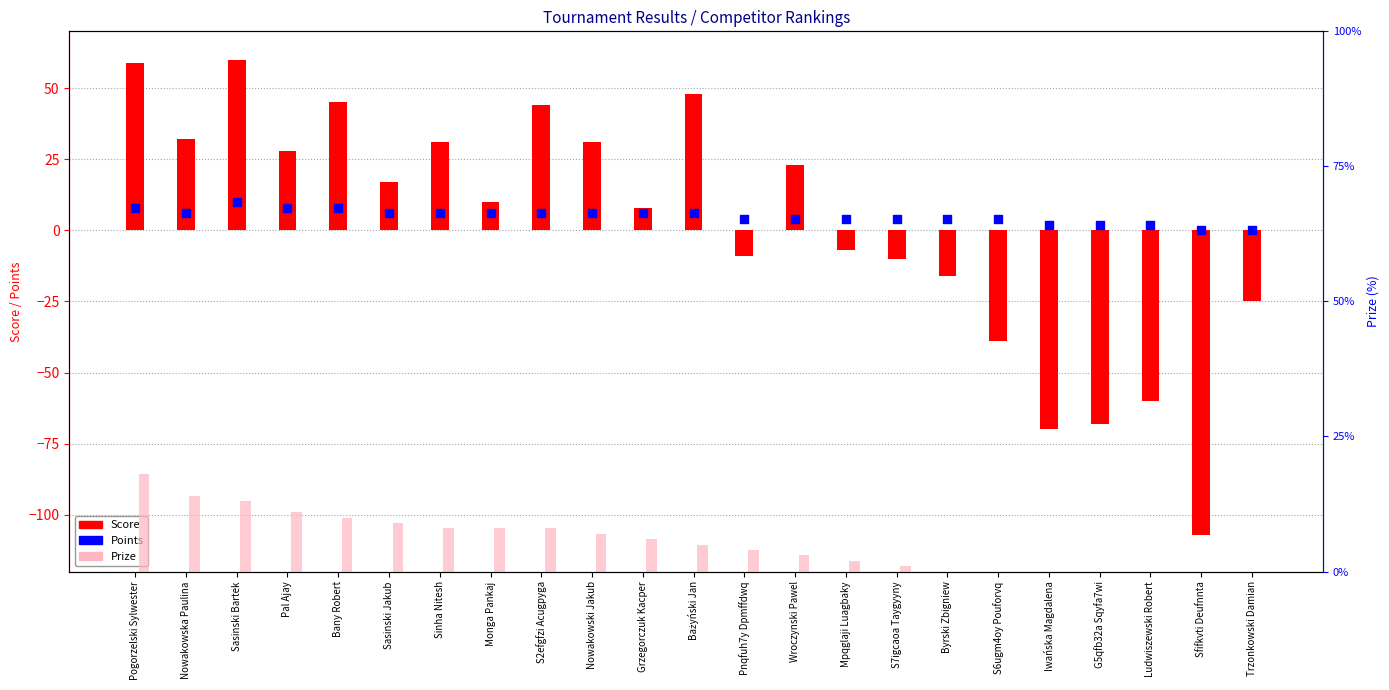

Is the value of Score at Sasinski Jakub greater than the value of Prize at Trzonkowski Damian?

Yes